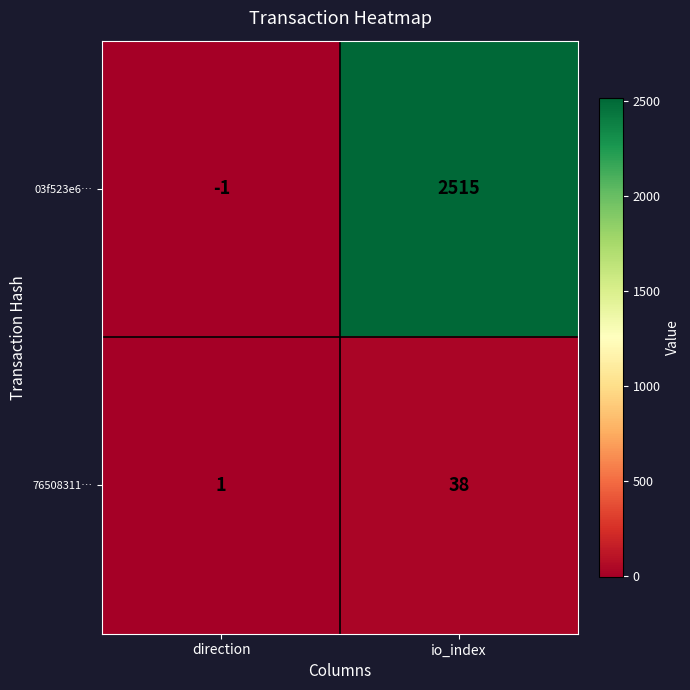

Reading left to right, transcribe all the data shown in this chart.

03f523e6…: -1	2515
76508311…: 1	38